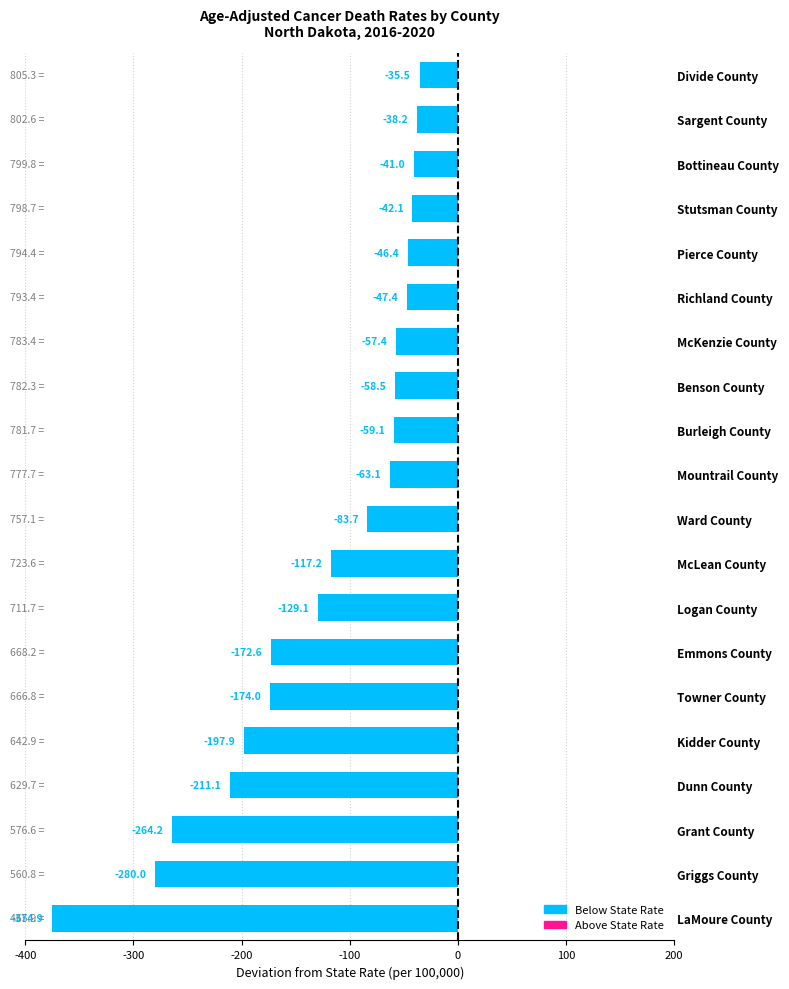

List the labels in order of value, smallest first.

LaMoure County, Griggs County, Grant County, Dunn County, Kidder County, Towner County, Emmons County, Logan County, McLean County, Ward County, Mountrail County, Burleigh County, Benson County, McKenzie County, Richland County, Pierce County, Stutsman County, Bottineau County, Sargent County, Divide County